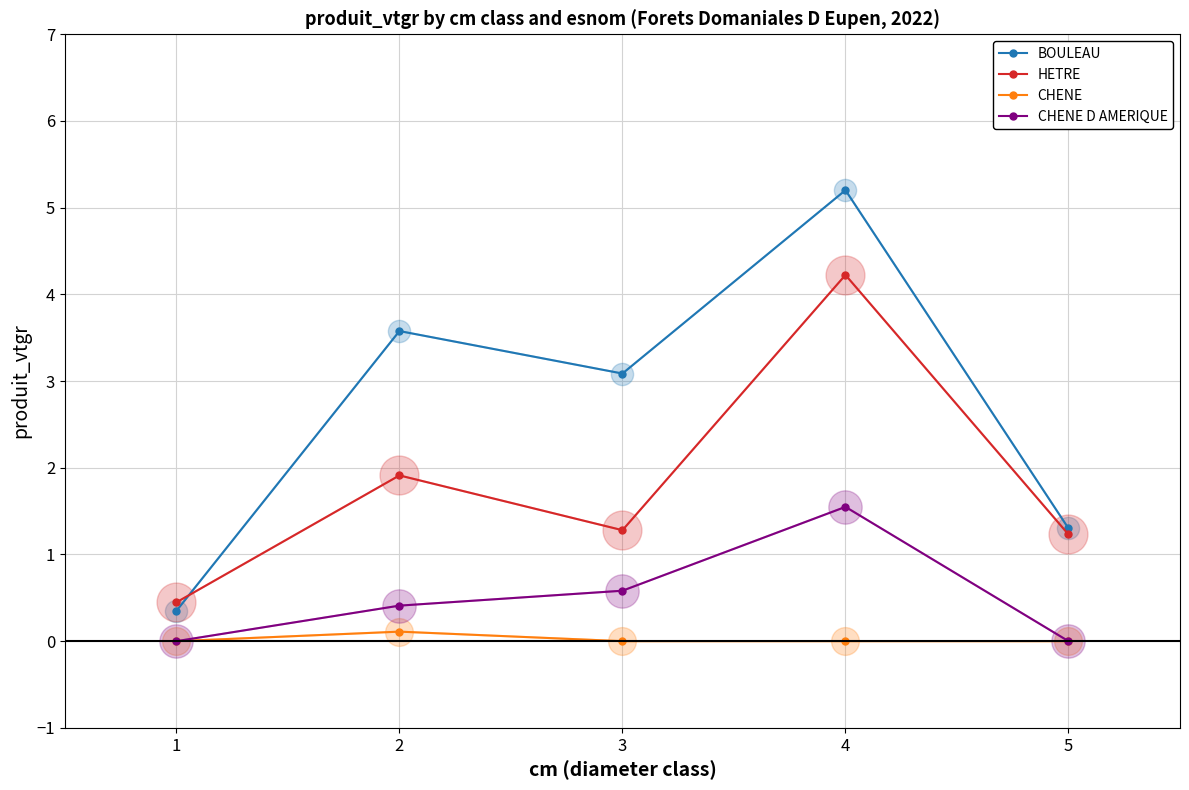

What is the greatest value displayed?

5.2